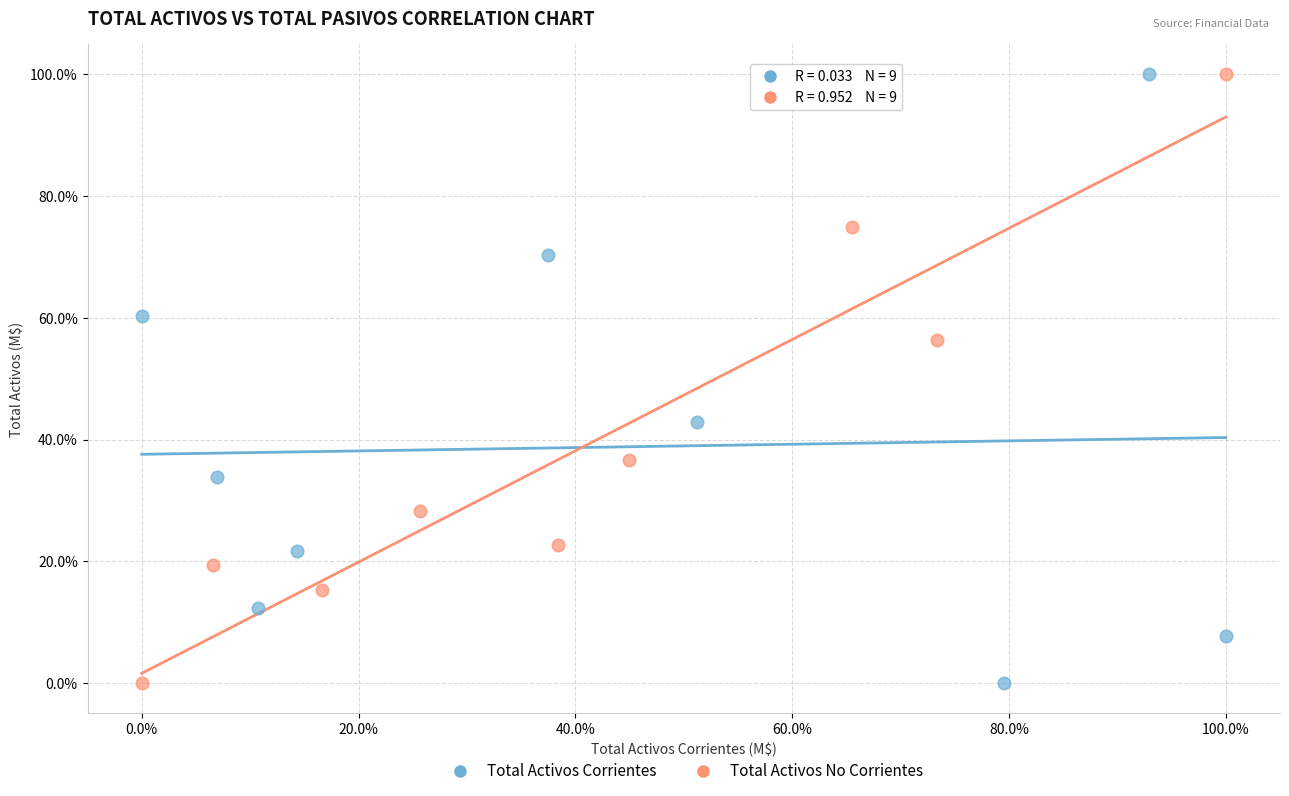

What are all the series names shown in the legend?

Total Activos Corrientes, Total Activos No Corrientes